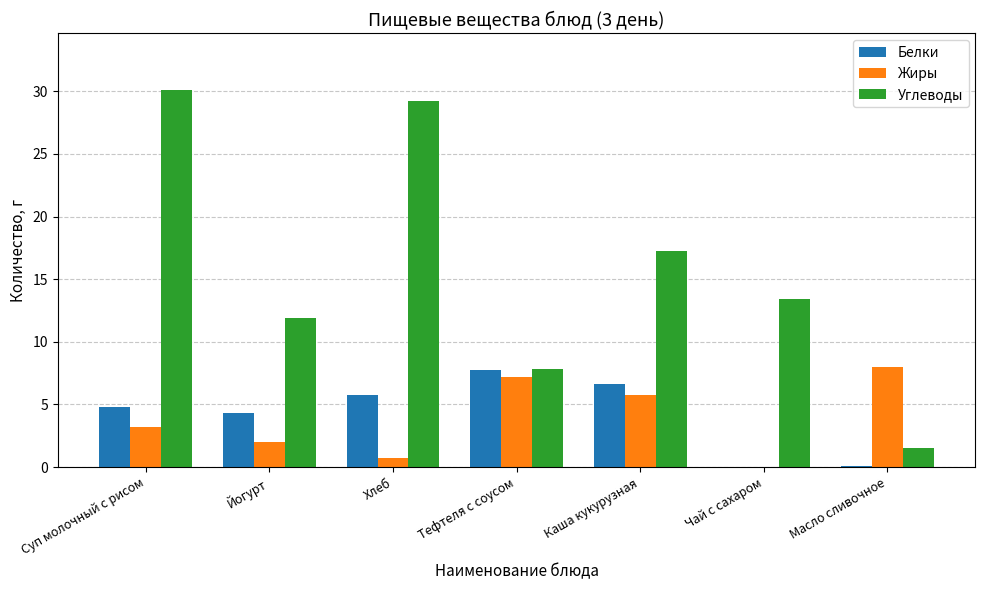

What is the maximum value for Жиры?

8.0